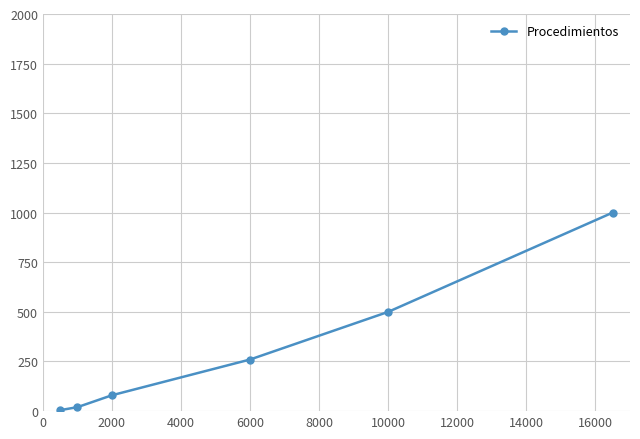

What is the difference between the maximum and minimum values?

995